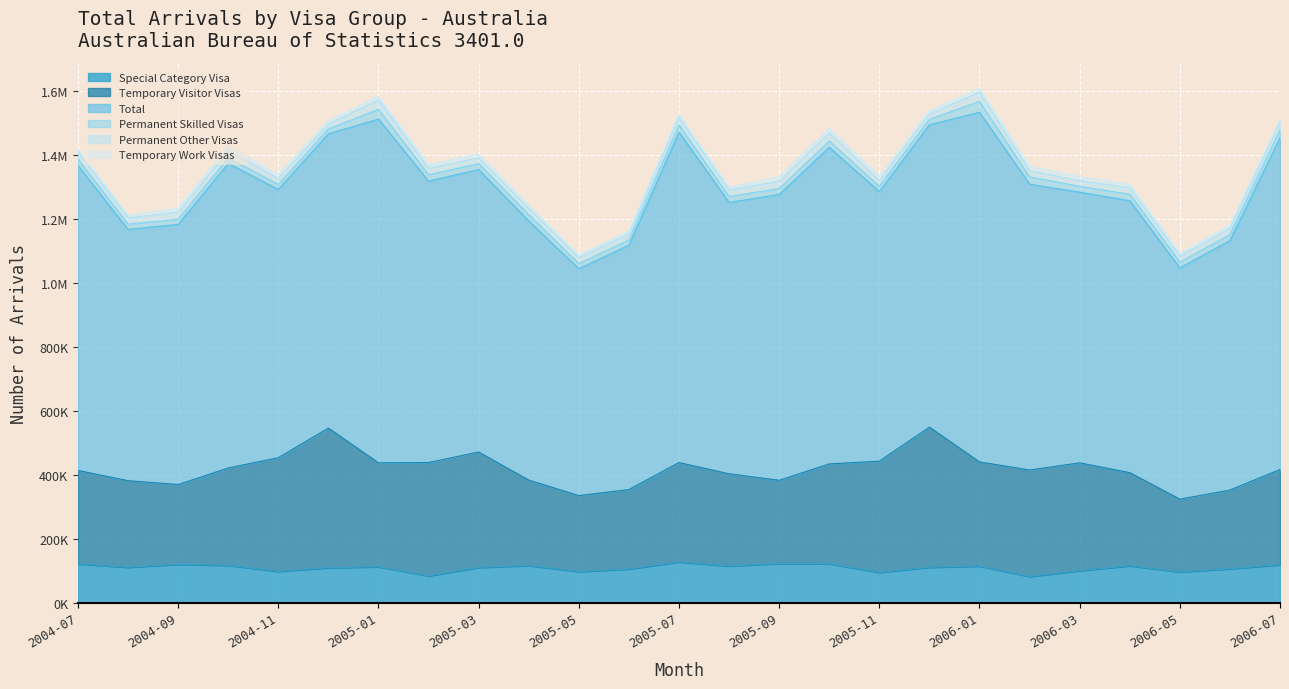

What is the value of the Temporary Visitor Visas point at the 12th from the left?

248270